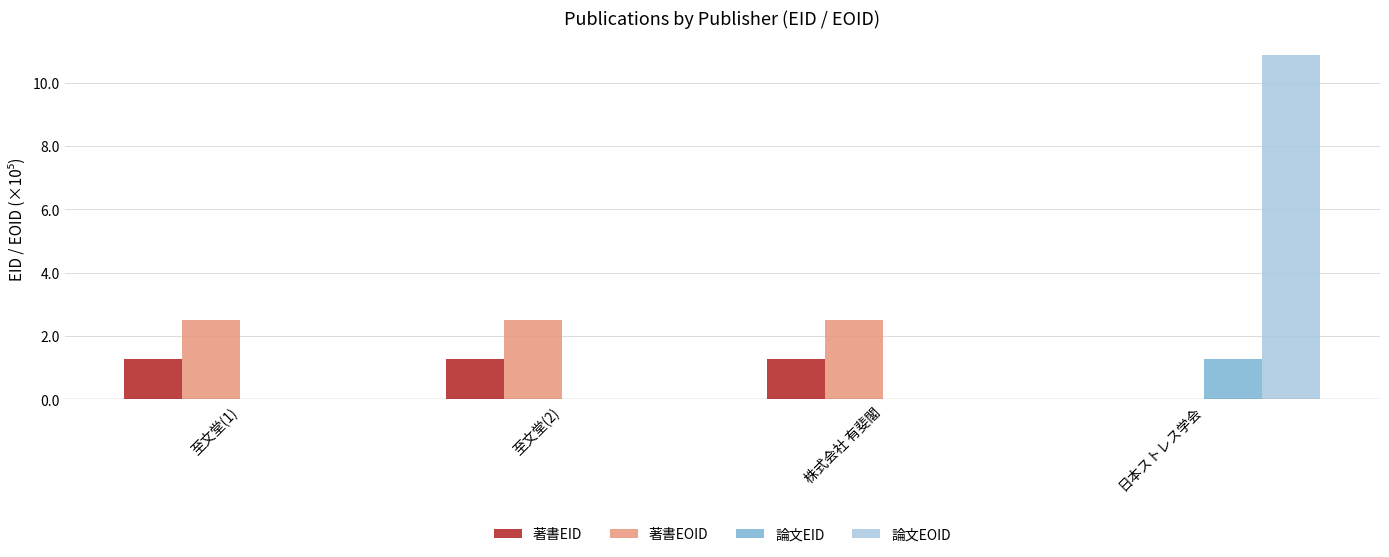

What are all the series names shown in the legend?

著書EID, 著書EOID, 論文EID, 論文EOID